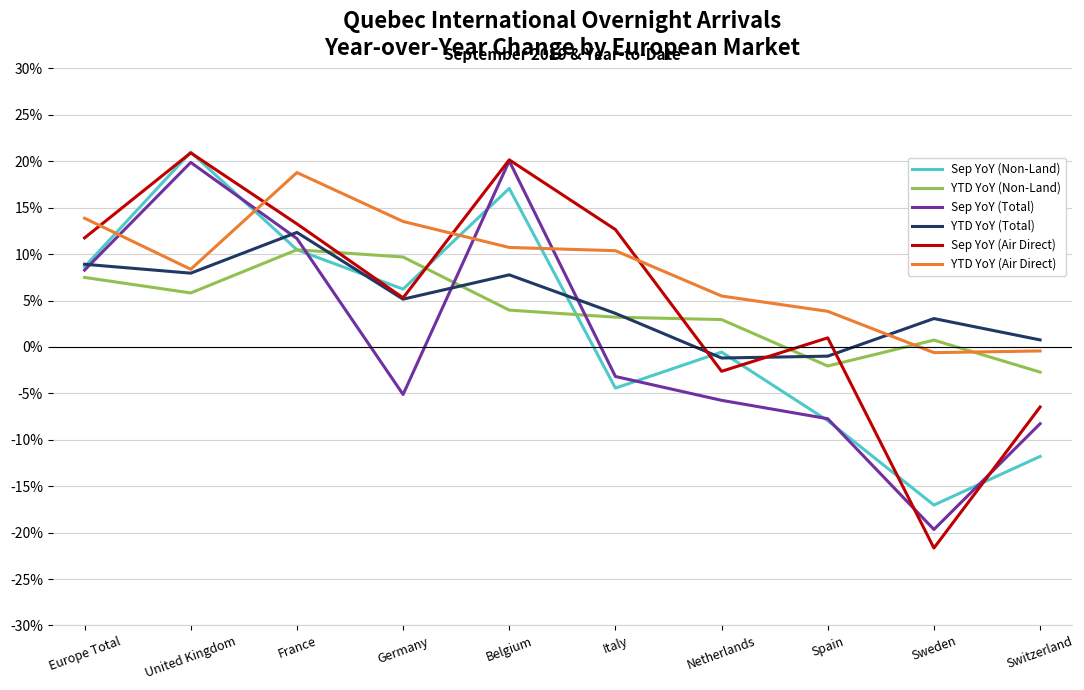

Is this an area chart (filled region under the line)?

No